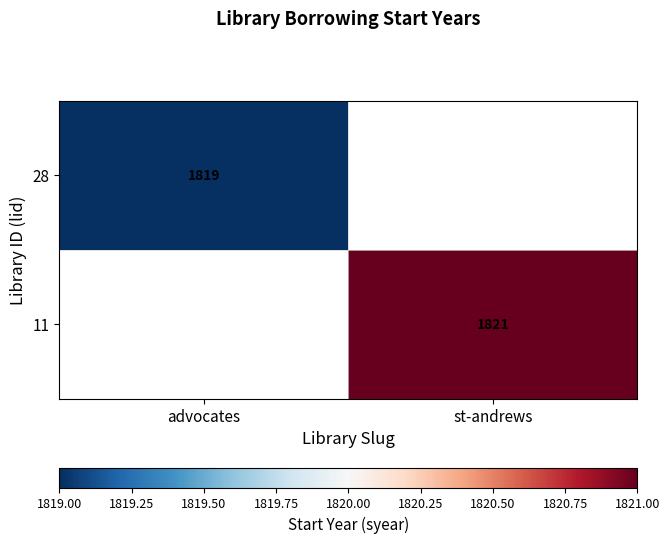

Is it true that 11 equals 442 at st-andrews?

False